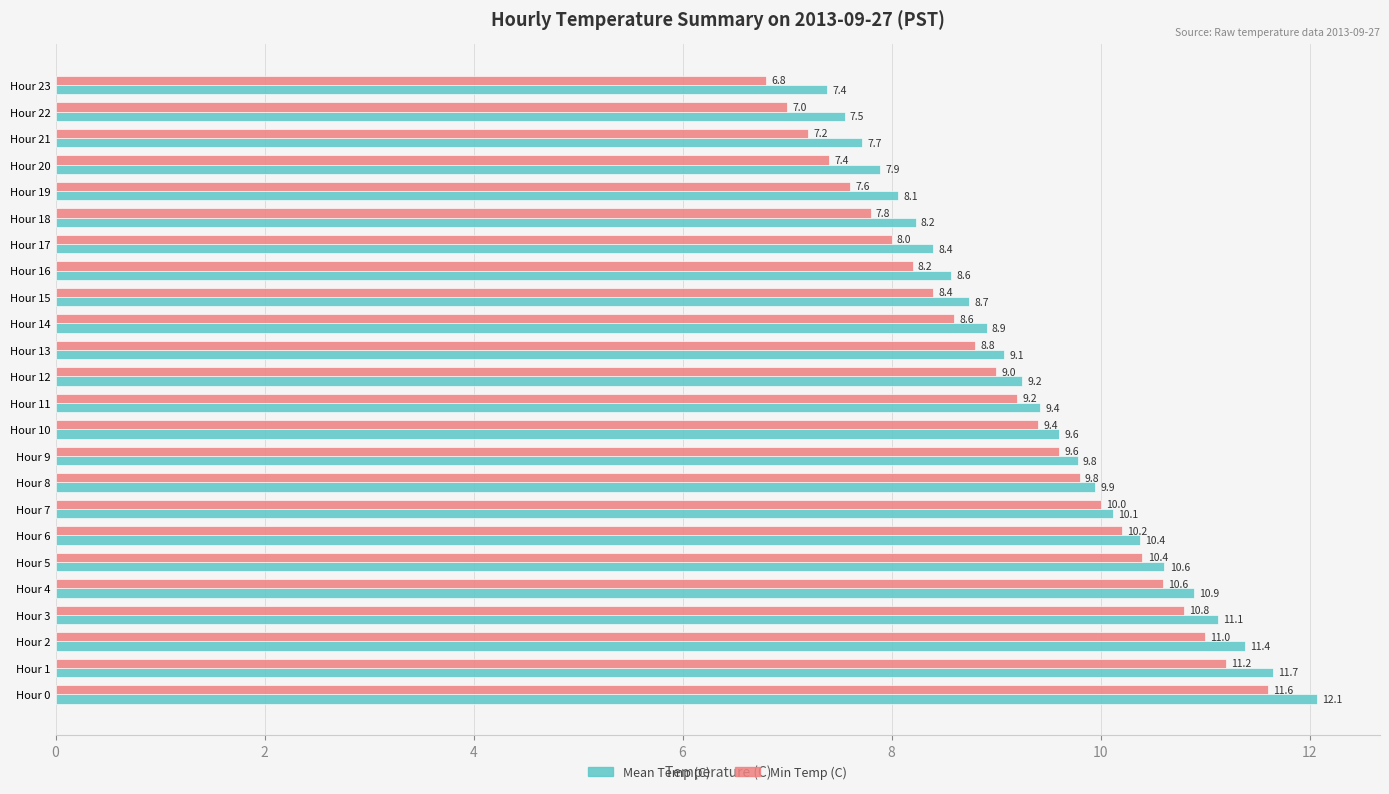

The Mean Temp (C) series shows 7.4 at Hour 23. True or false?

True